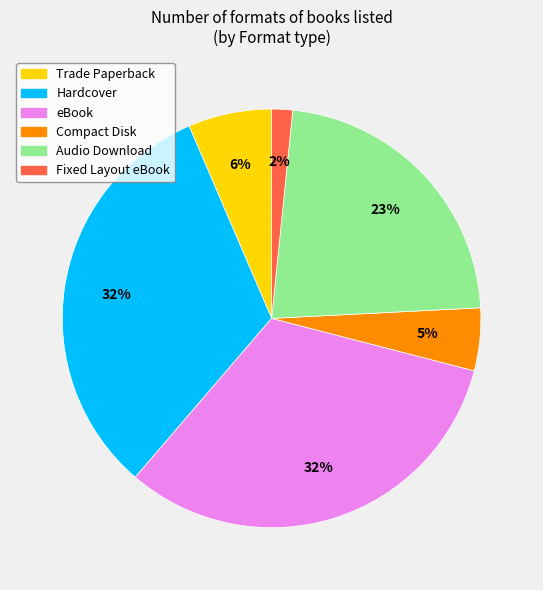

To the nearest percent, what is the combined percentage of Fixed Layout eBook and eBook?

34%